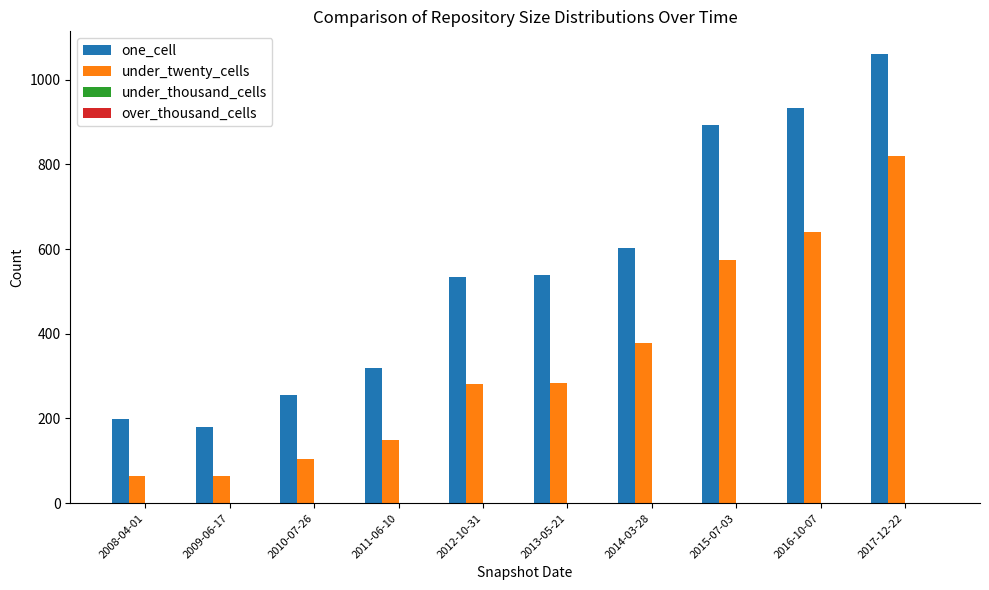

Is it true that one_cell equals 110 at 2008-04-01?

False